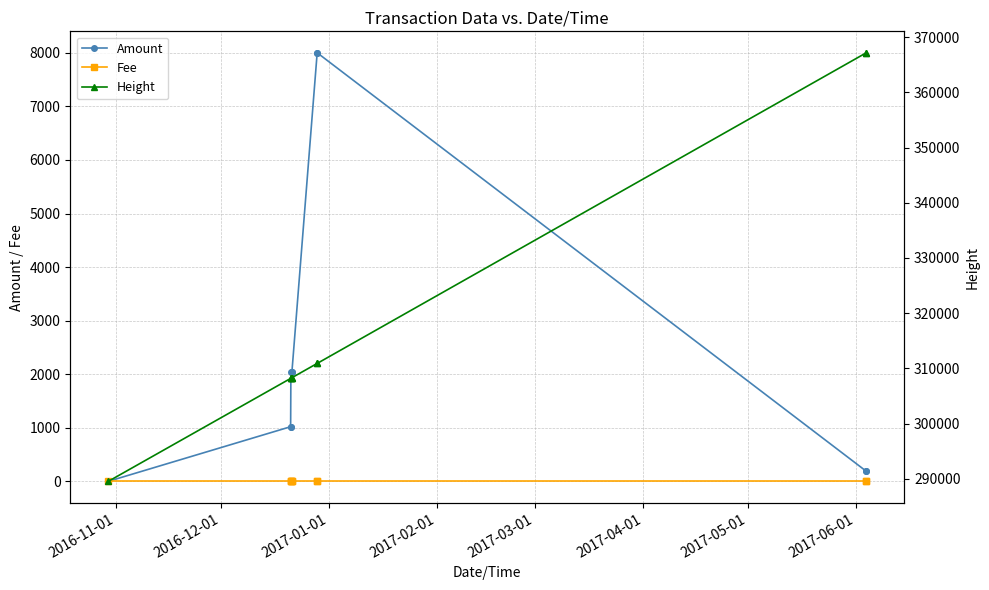

What is the sum of all Amount values?

24564